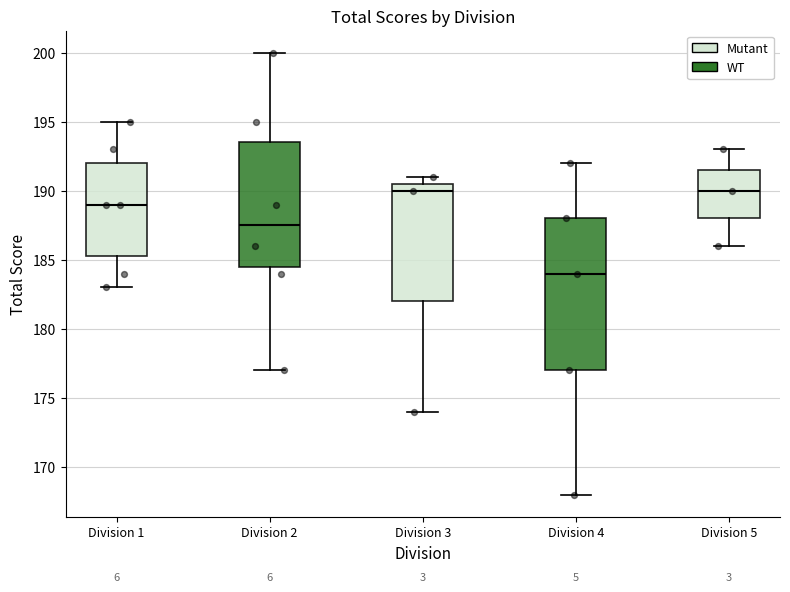

Comparing the boxes themselves (not the whiskers), which one is the tallest?

Division 4